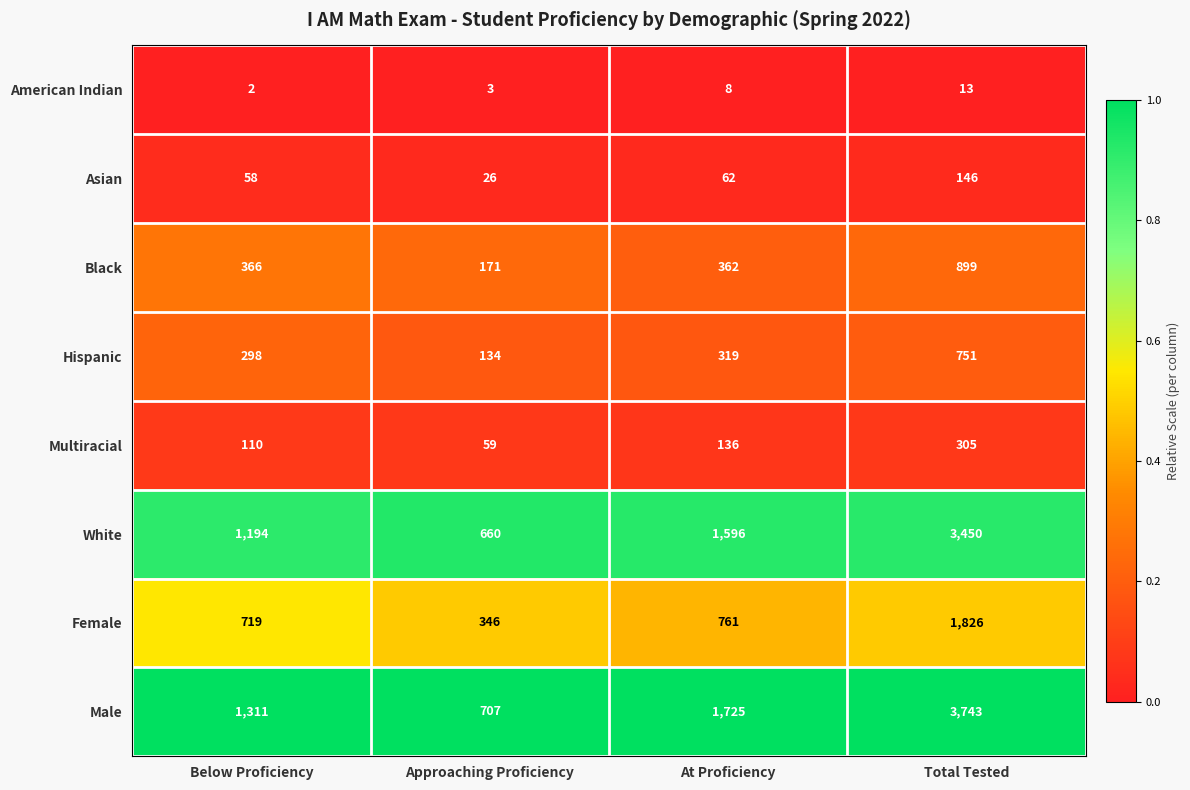

Is it true that Black equals 171 at Approaching Proficiency?

True